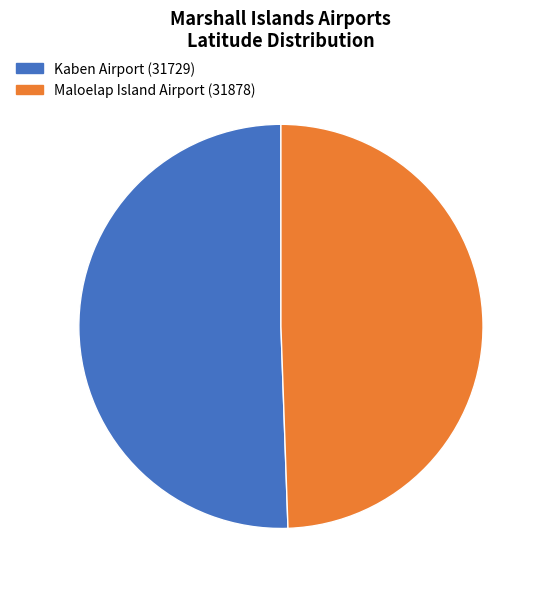

Which slice represents more than half of the pie?

Kaben Airport (31729)